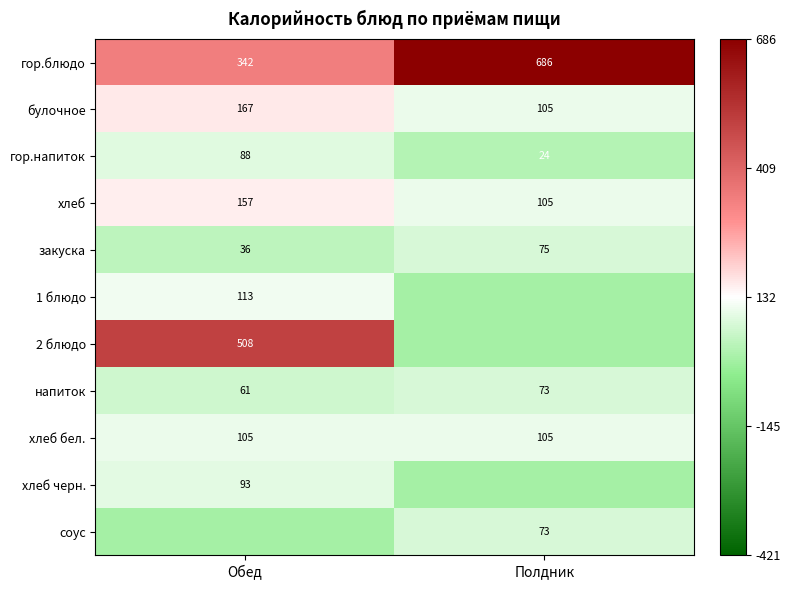

Between Полдник and Обед, which is larger?

Полдник